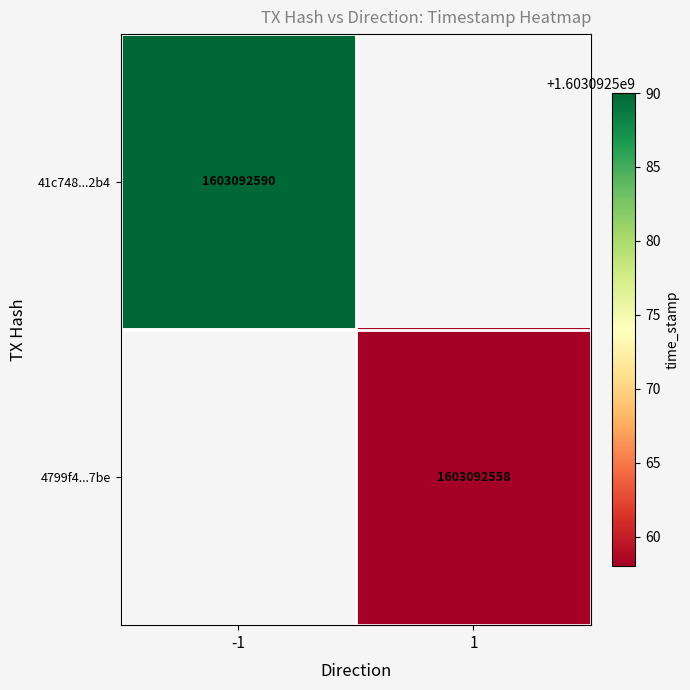

Which series changed the most between 0 and 1?

41c748470497d1c5dda0e3dc205c038263982b4